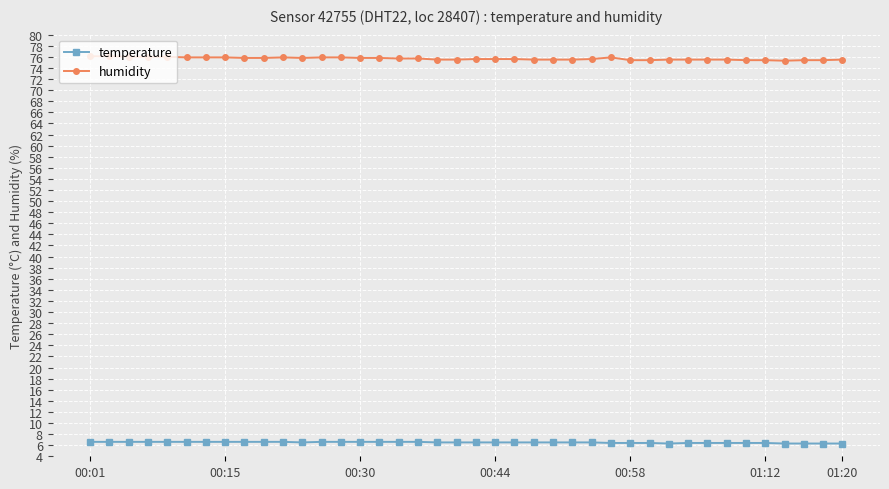

How many lines are shown in the chart?

2